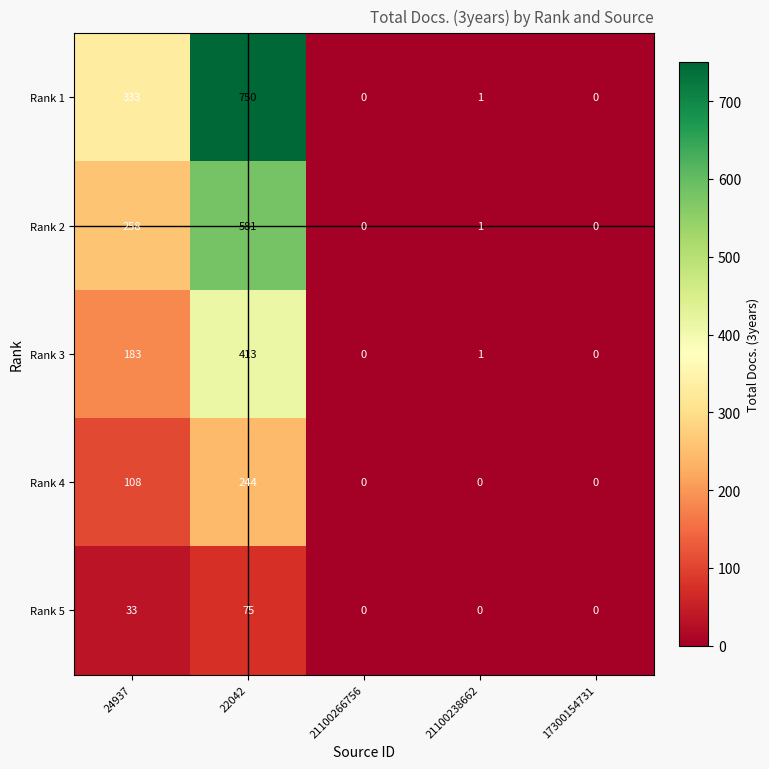

Between 22042 and 21100266756, which series saw the biggest shift?

Rank 1